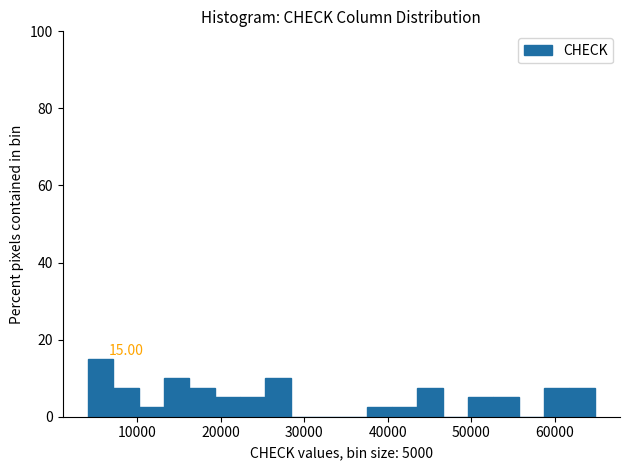

Around what value on the x-axis is the tallest bar? Give the approximate position of its centre, as read against the axis.

6000